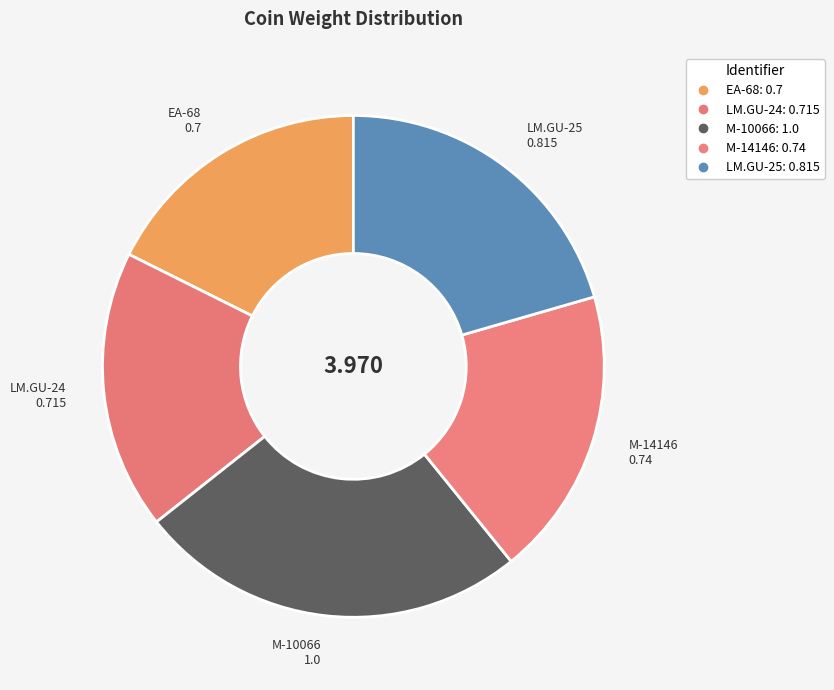

How much of the chart is everything except M-14146?

81.4%